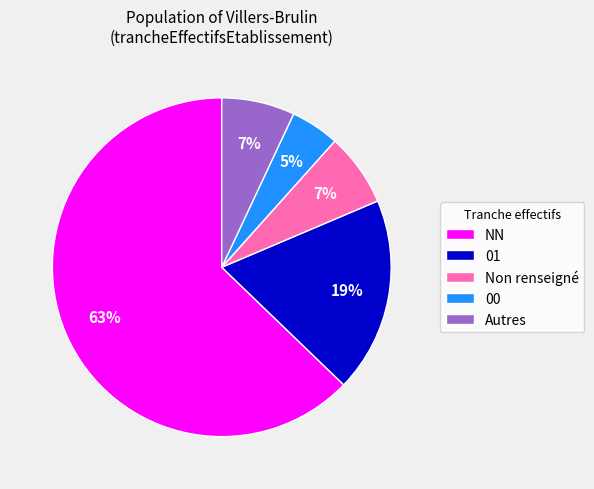

To the nearest percent, what percentage of the pie is Autres?

7%